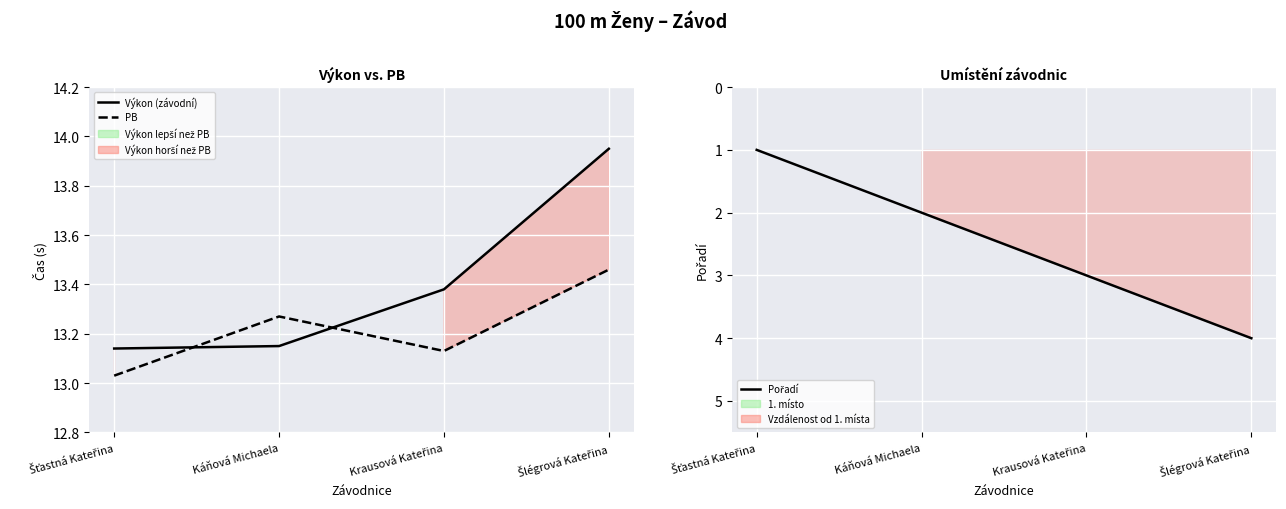

Rank the series at Káňová Michaela from highest to lowest value.

PB, Výkon (závodní), Pořadí